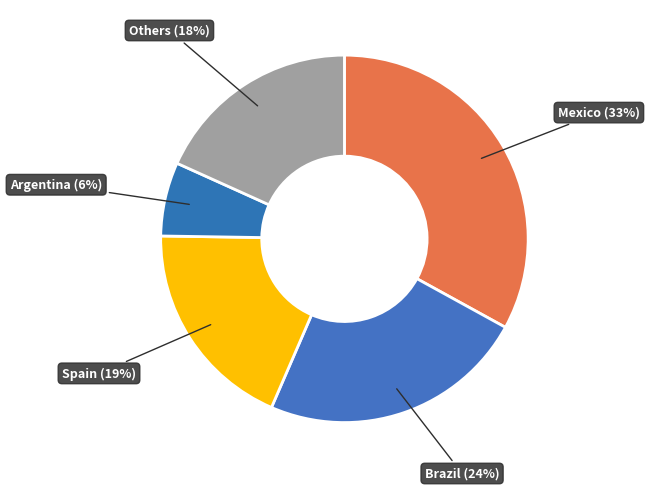

Count the number of slices in the pie.

5